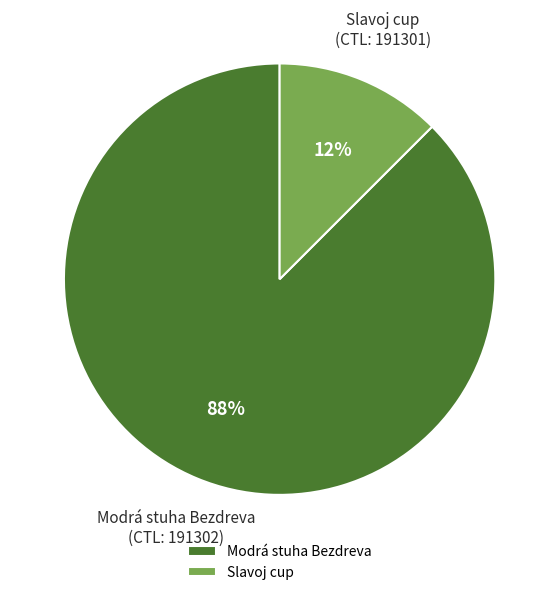

How many segments does this pie chart have?

2